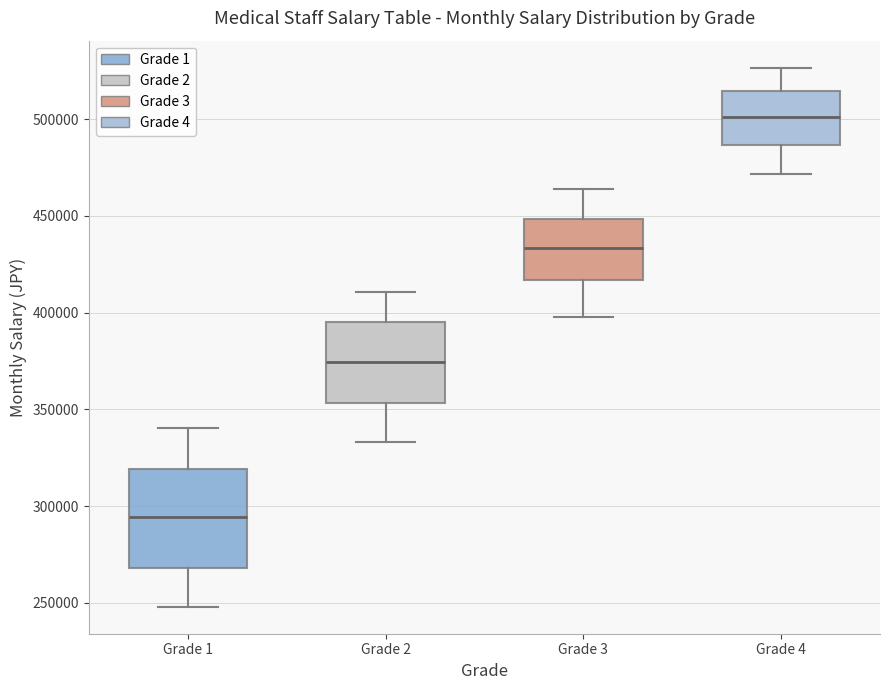

Comparing the boxes themselves (not the whiskers), which one is the tallest?

Grade 1